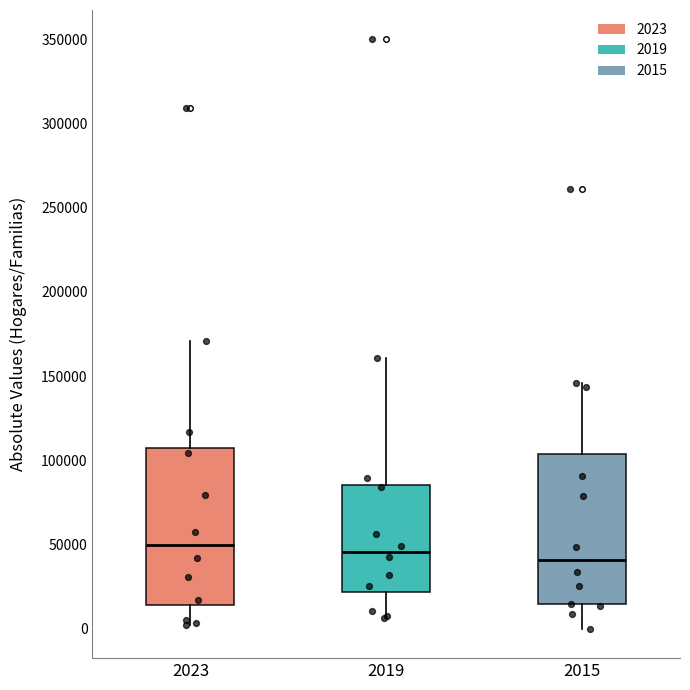

Reading left to right, read every box against the y-axis: the position of its median line, the range the box covers, and the ends of its whiskers. The values are not printed on the chart, so give them approximately, as read against the axis.

2023: median 50000, box 15000 to 105000, whiskers 0 to 170000
2019: median 45000, box 20000 to 85000, whiskers 5000 to 160000
2015: median 40000, box 15000 to 105000, whiskers 0 to 145000